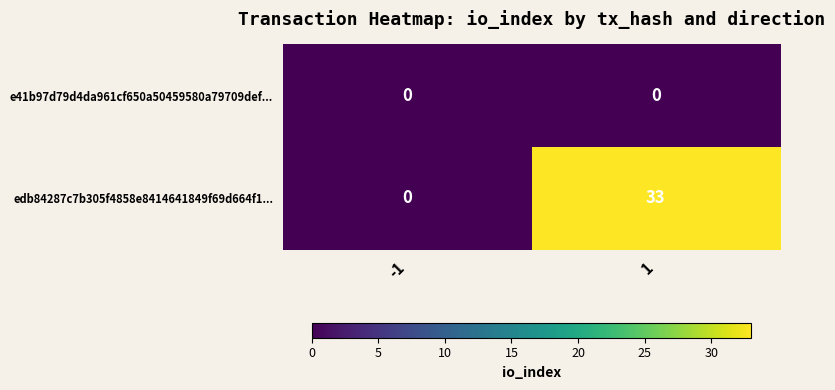

True or false: e41b97d79d4da961cf650a50459580a79709def... has a value of 0 at 1.

True